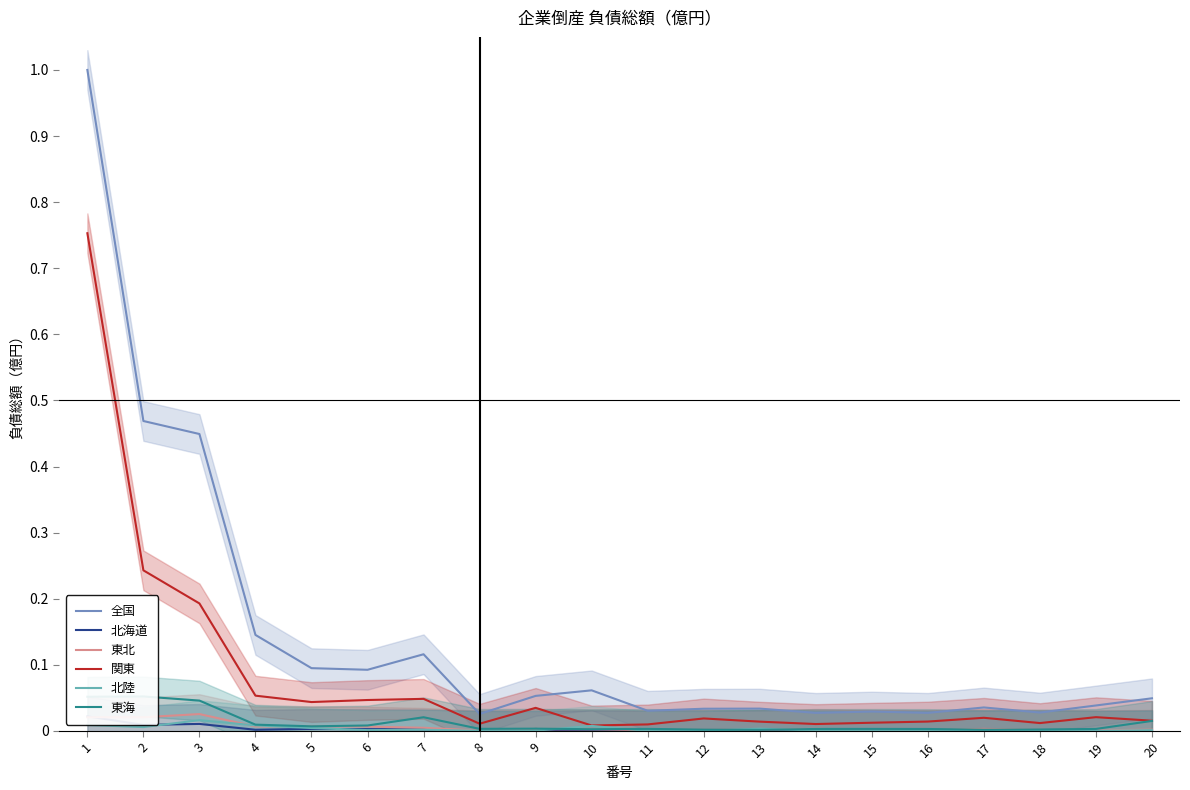

True or false: 関東 and 北陸 intersect in this chart.

False